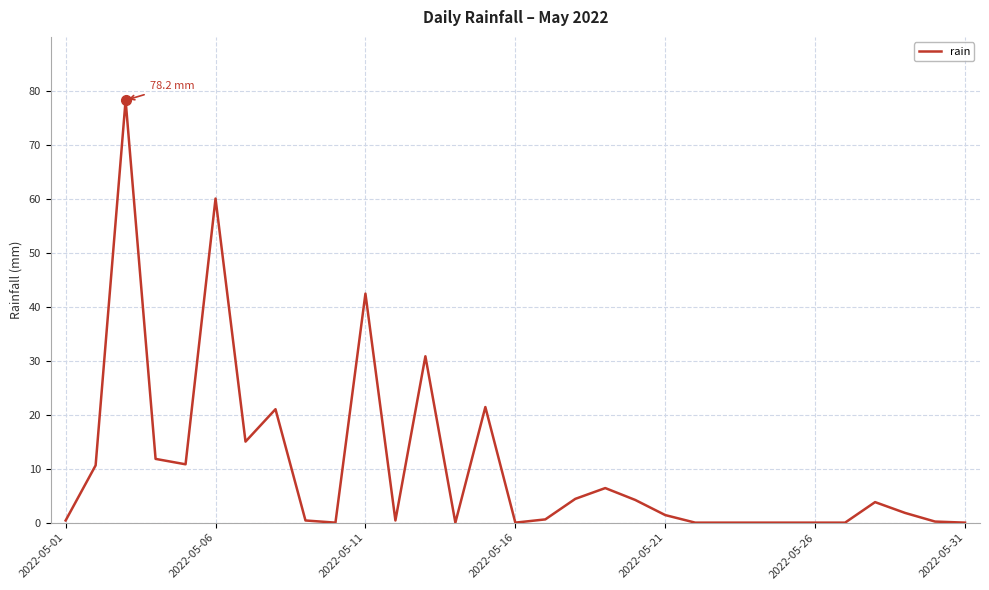

How many lines are shown in the chart?

1